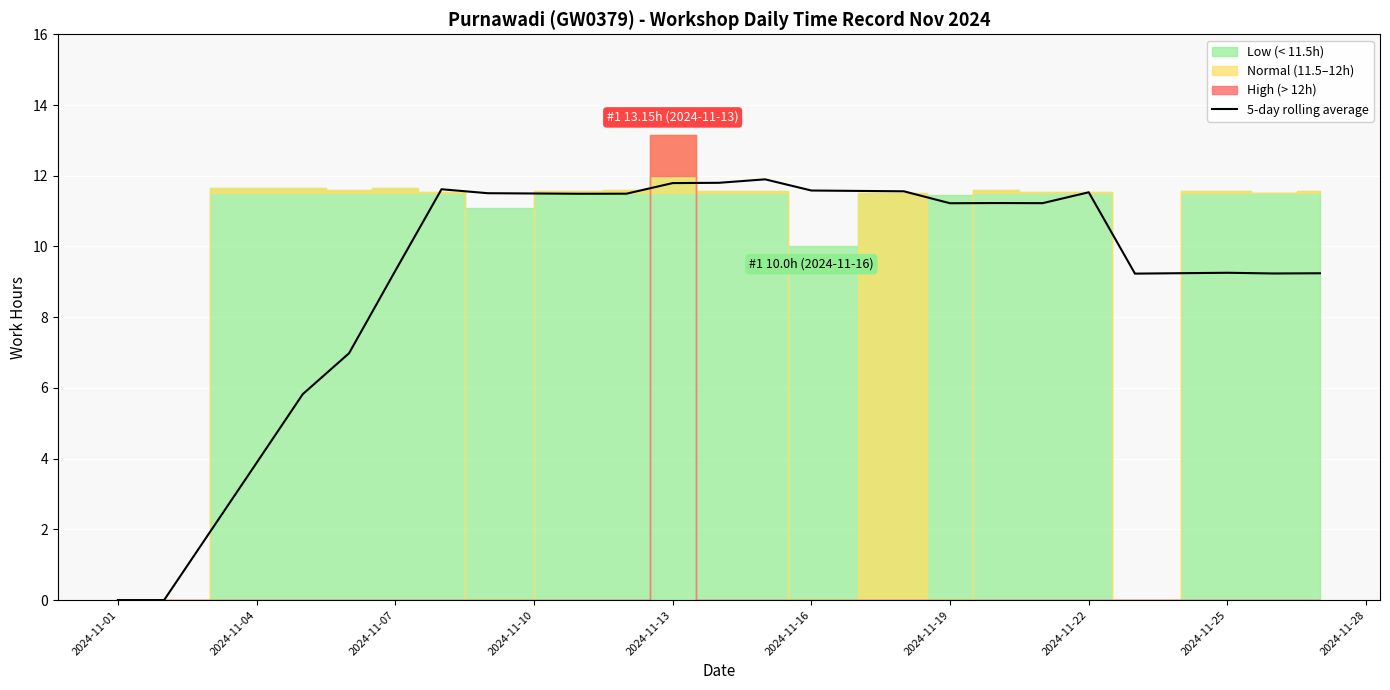

How many lines are shown in the chart?

1